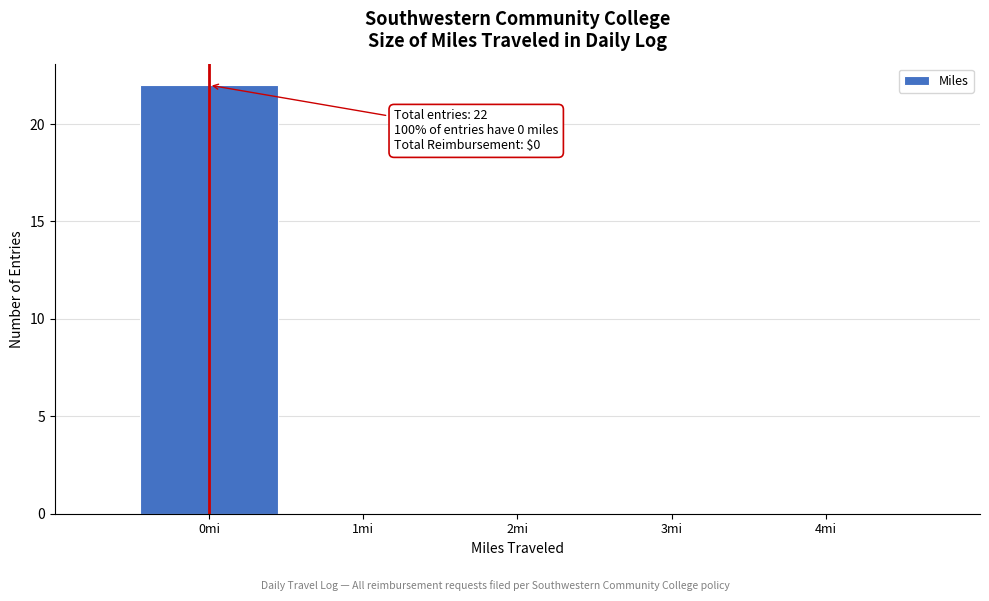

Which range on the x-axis has the tallest bar?

-0.5 to 0.5